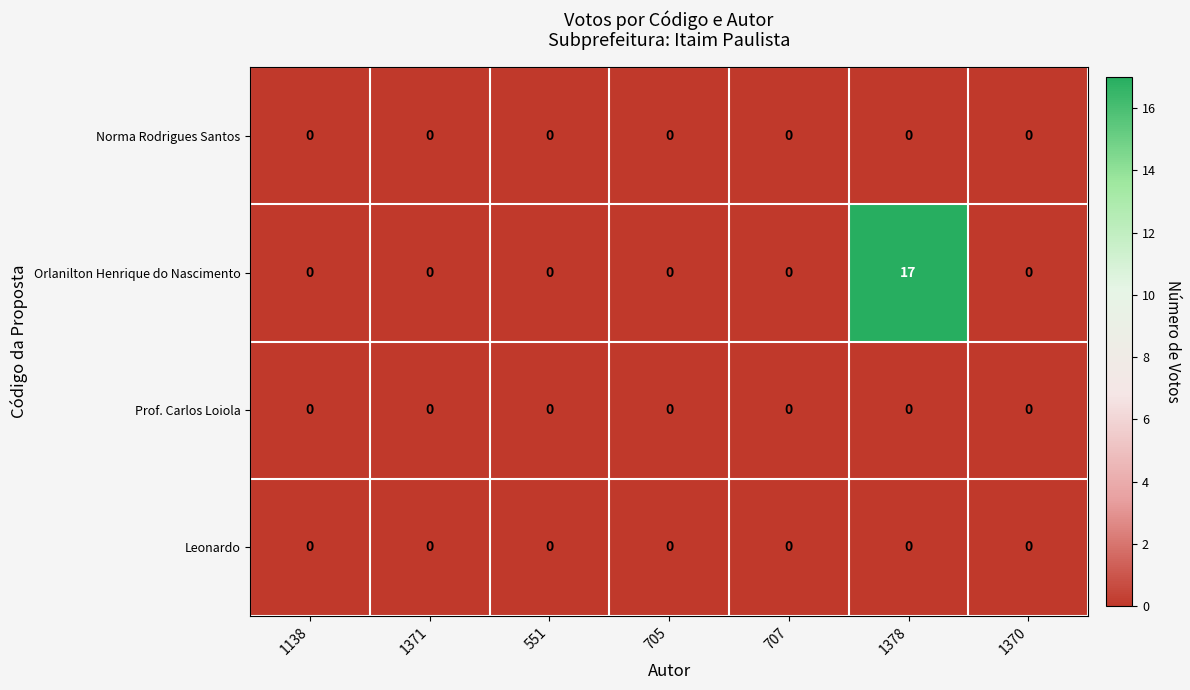

How many categories are shown in the chart?

7